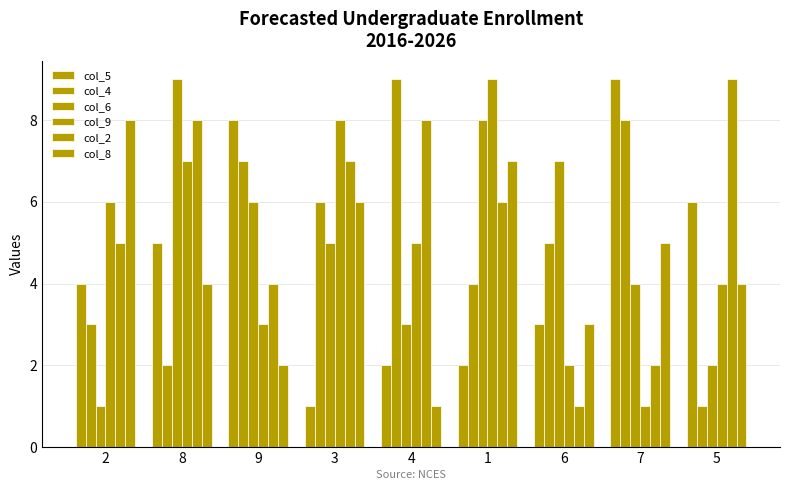

How many bars are there in each group?

6